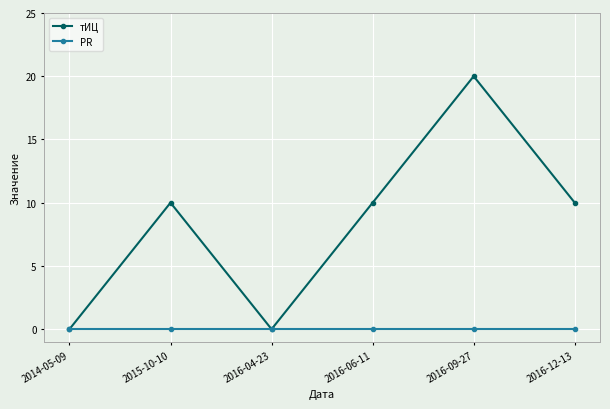

Between 2016-04-23 and 2016-06-11, which series saw the biggest shift?

тИЦ